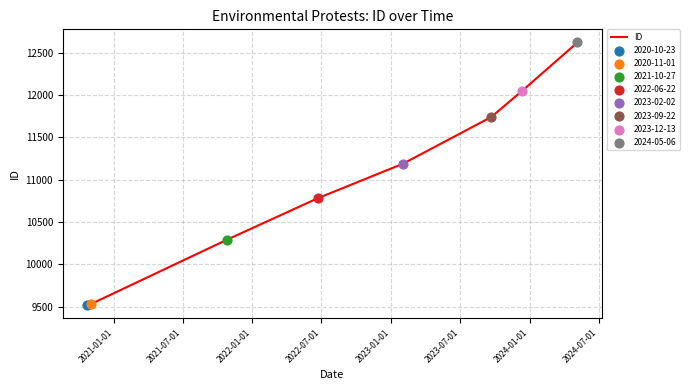

What is the maximum value shown in the chart?

12623